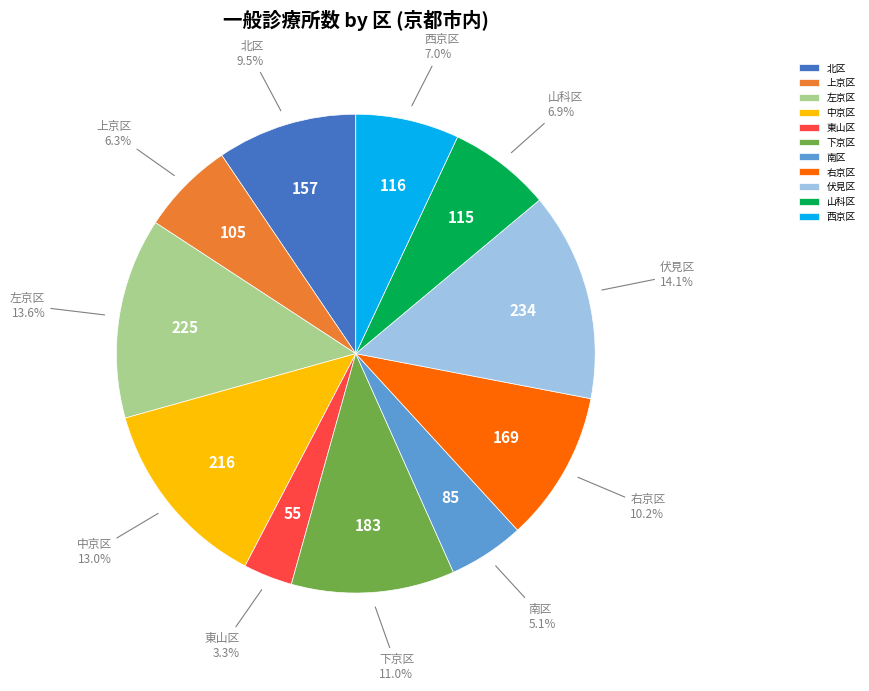

To the nearest percent, what percentage of the pie is 中京区?

13%